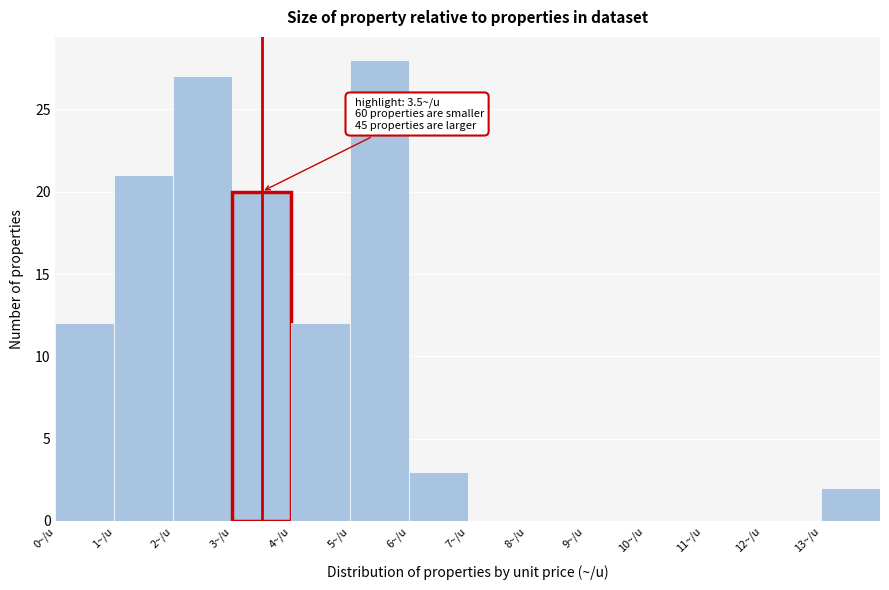

Which range on the x-axis has the tallest bar?

5 to 6